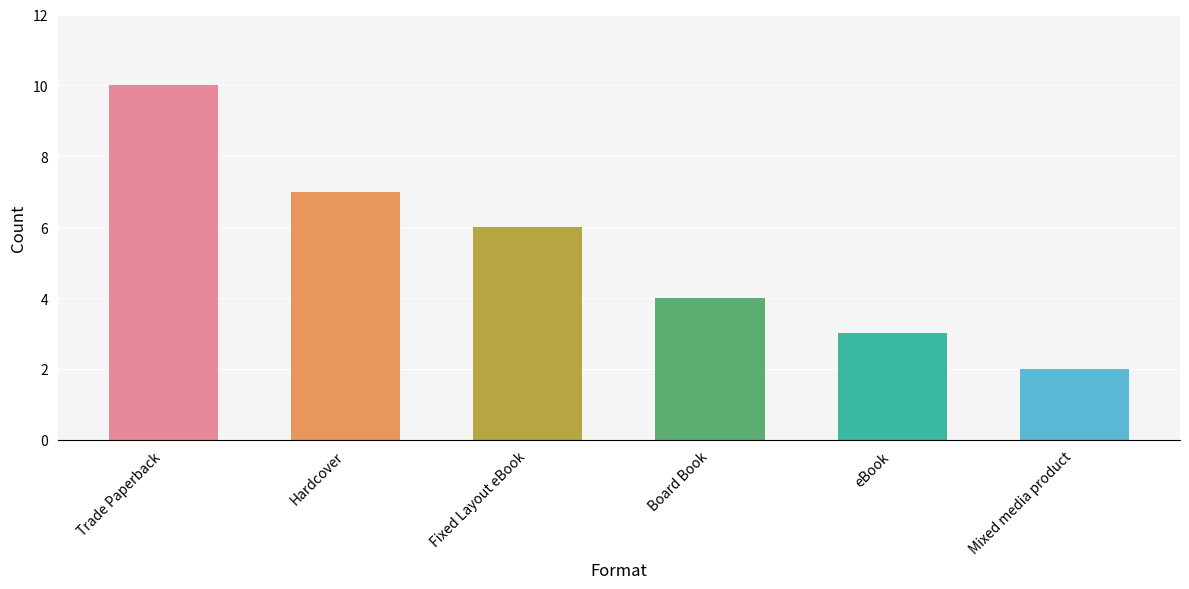

The chart shows a value of 4 at Board Book. True or false?

True